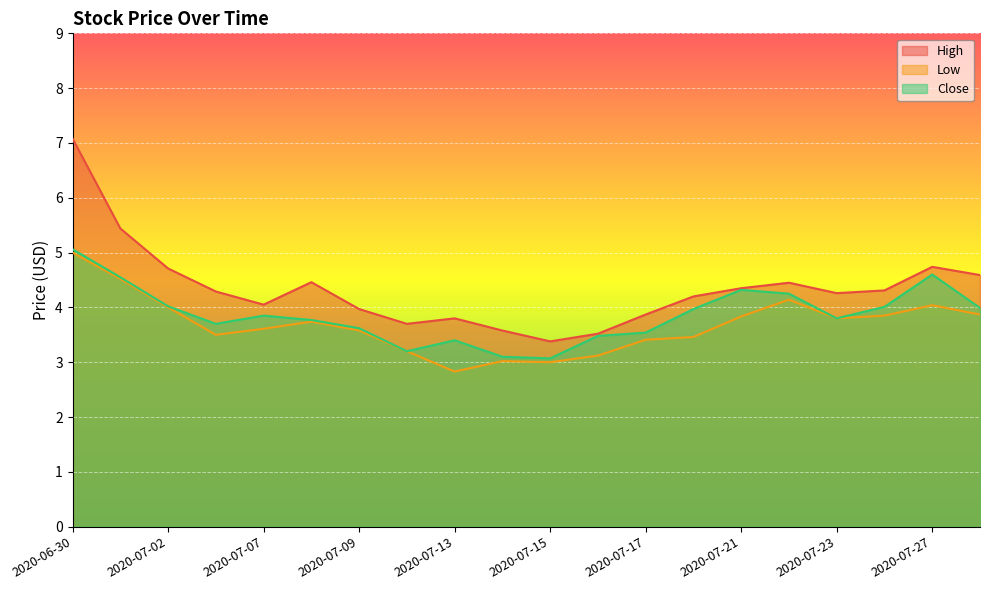

True or false: High and Low cross at least once.

False